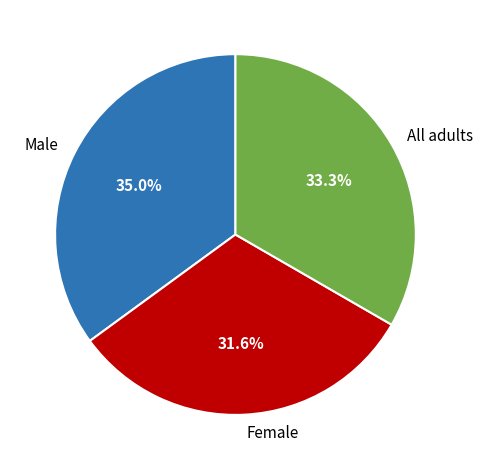

Approximately how many times larger is the value at All adults compared to Female?

1.1